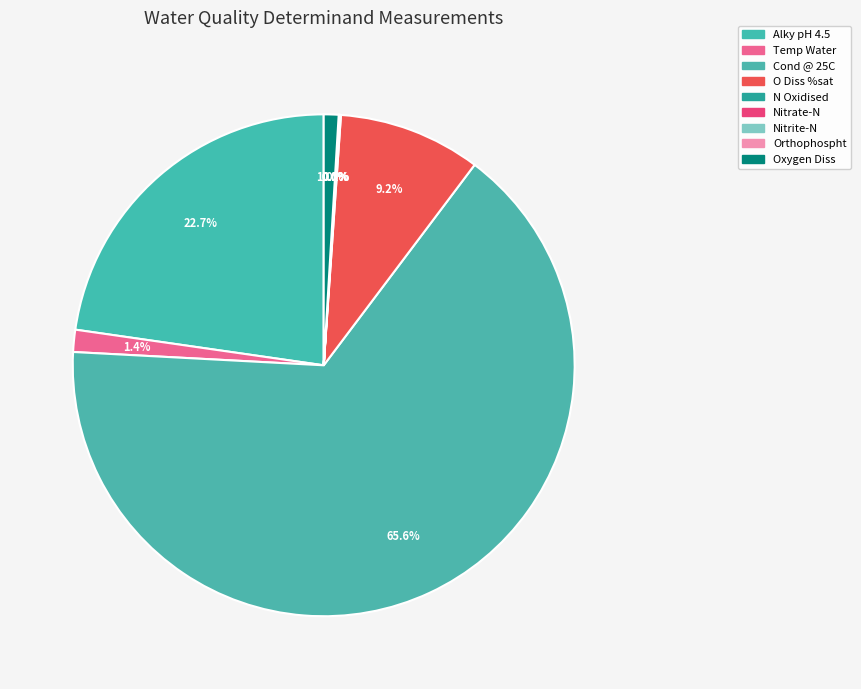

To the nearest percent, what percentage of the pie is O Diss %sat?

9%